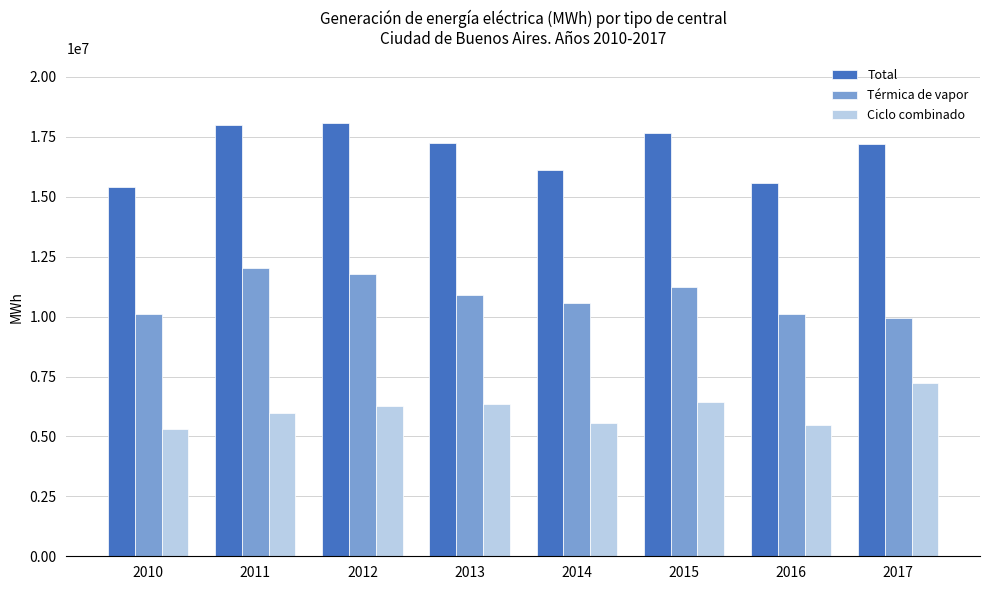

How many groups of bars are there?

8